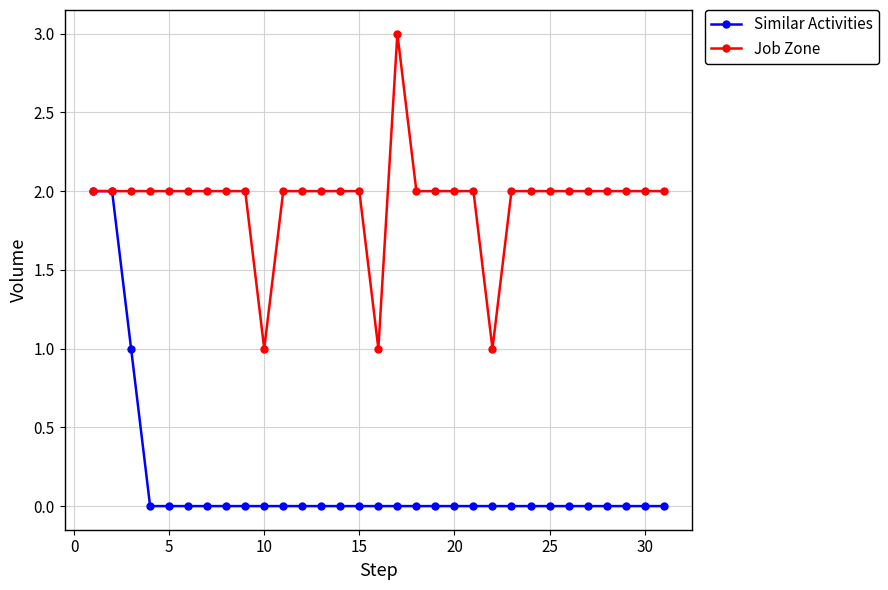

What is the highest value of the Job Zone series?

3